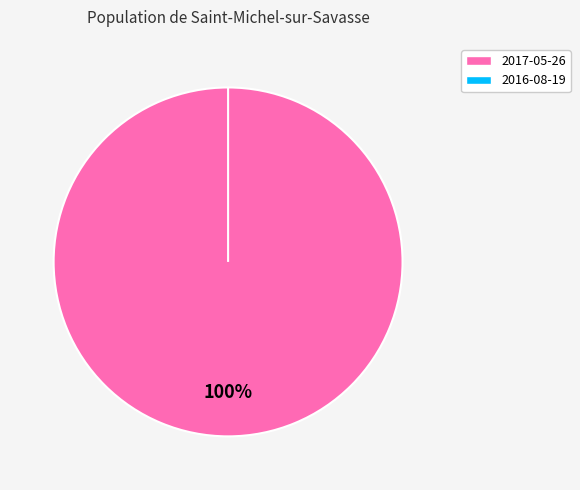

Rank the categories by value from highest to lowest.

2017-05-26, 2016-08-19